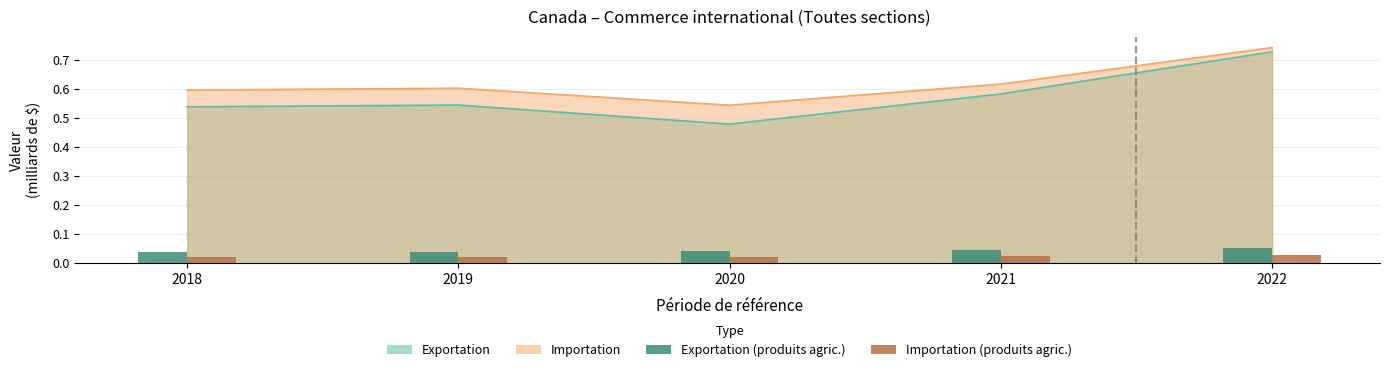

How many bars are there in each group?

2